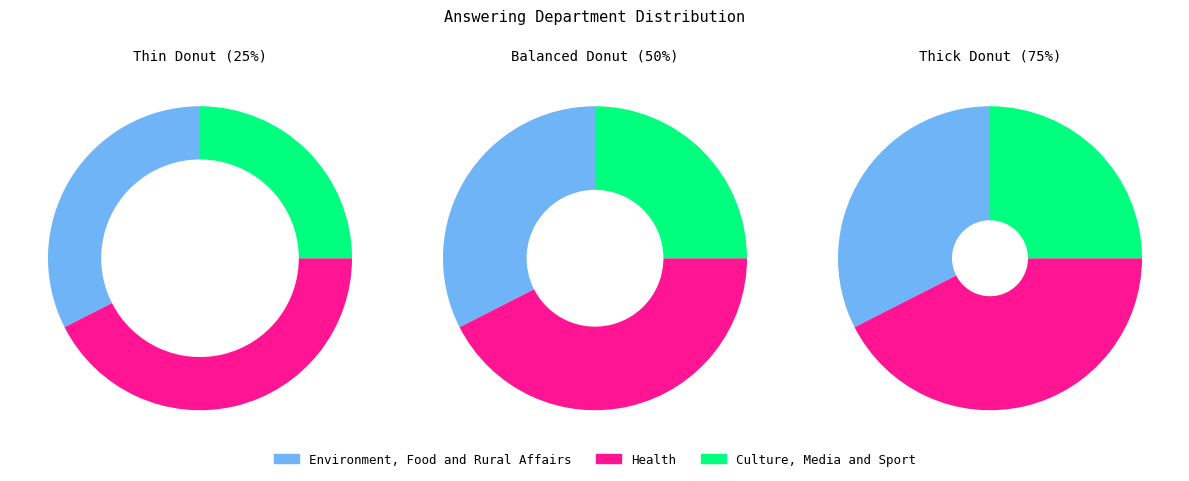

To the nearest percent, what is the average slice percentage?

33%